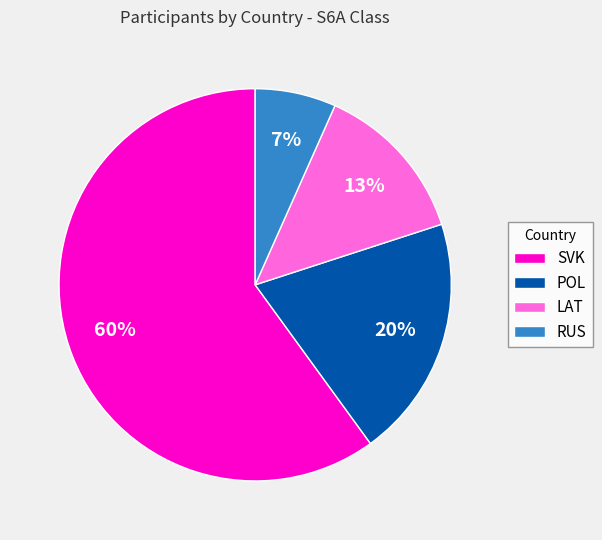

Which slice is the smallest?

RUS